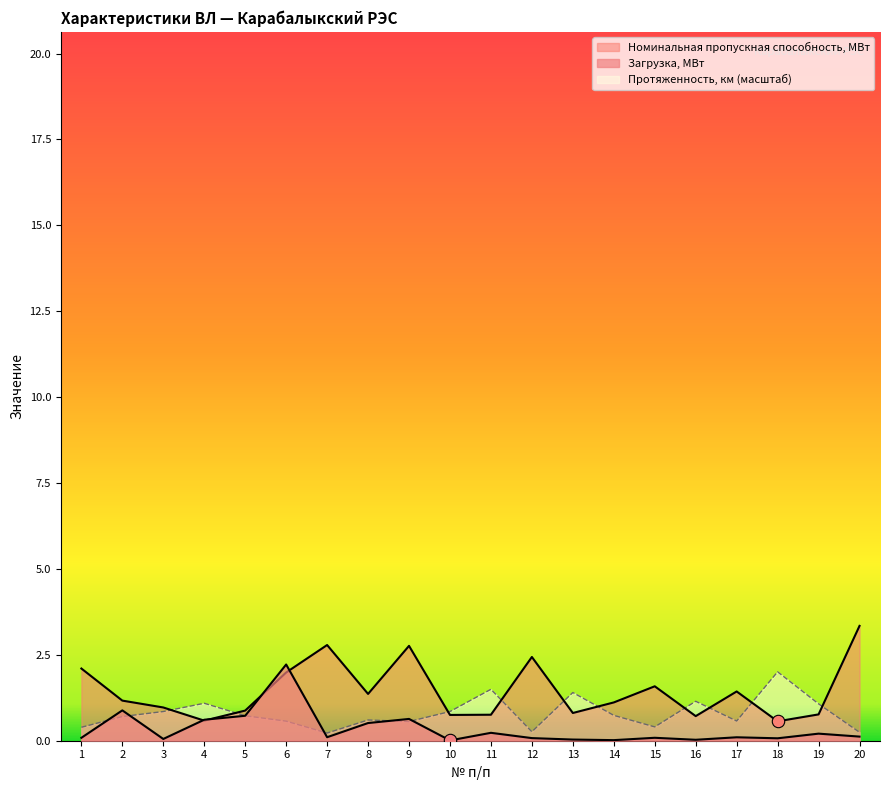

Which series reaches the minimum Y coordinate?

Загрузка, МВт